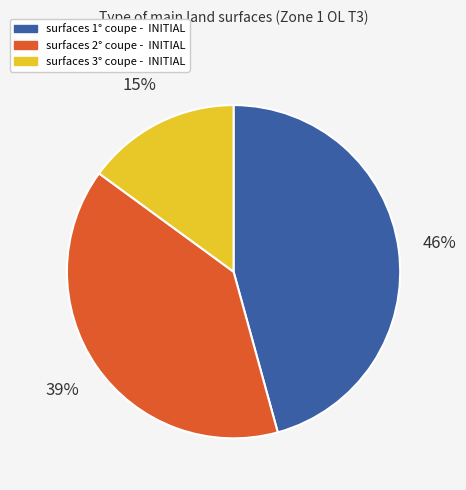

Combined, do surfaces 1° coupe - INITIAL and surfaces 3° coupe - INITIAL account for over 50%?

Yes